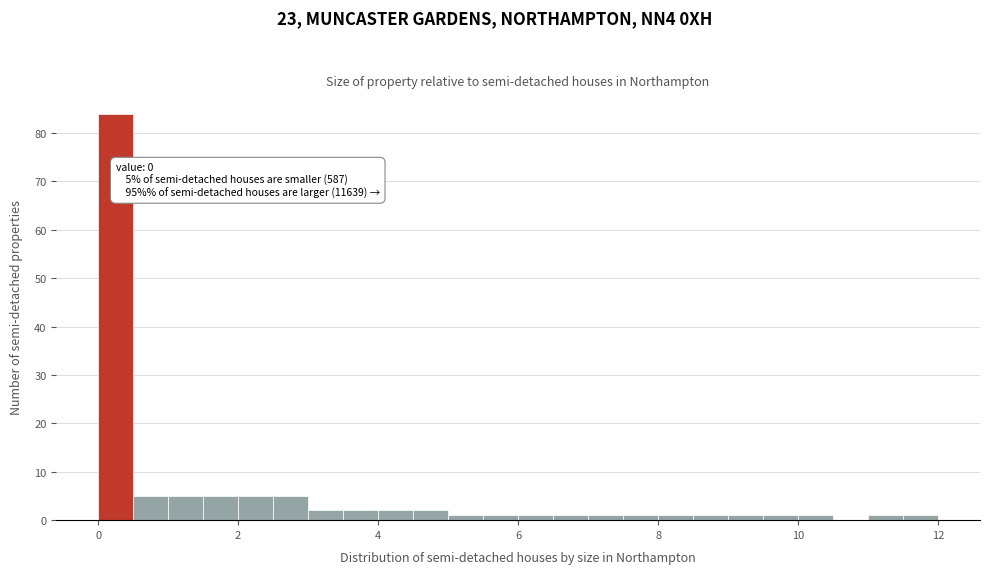

Around what value on the x-axis is the tallest bar? Give the approximate position of its centre, as read against the axis.

0.2